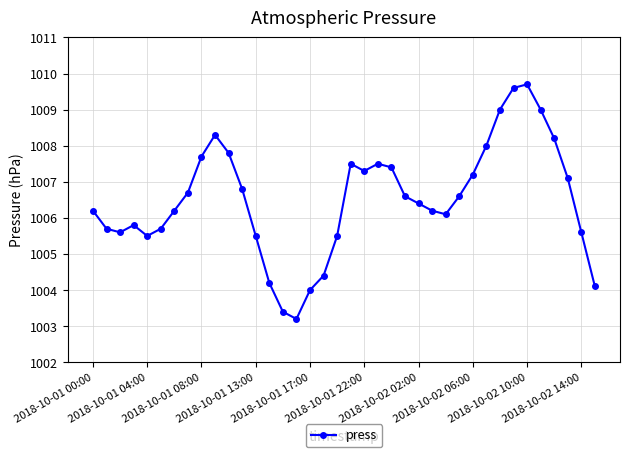

What is the sum of all values?

38247.3